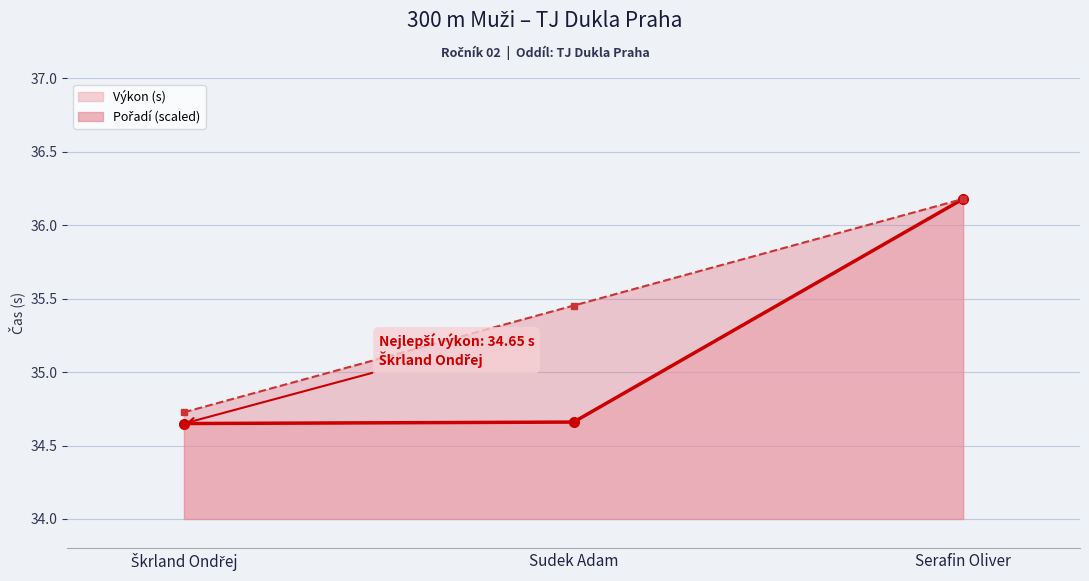

Which category has the highest value across all series?

Serafin Oliver